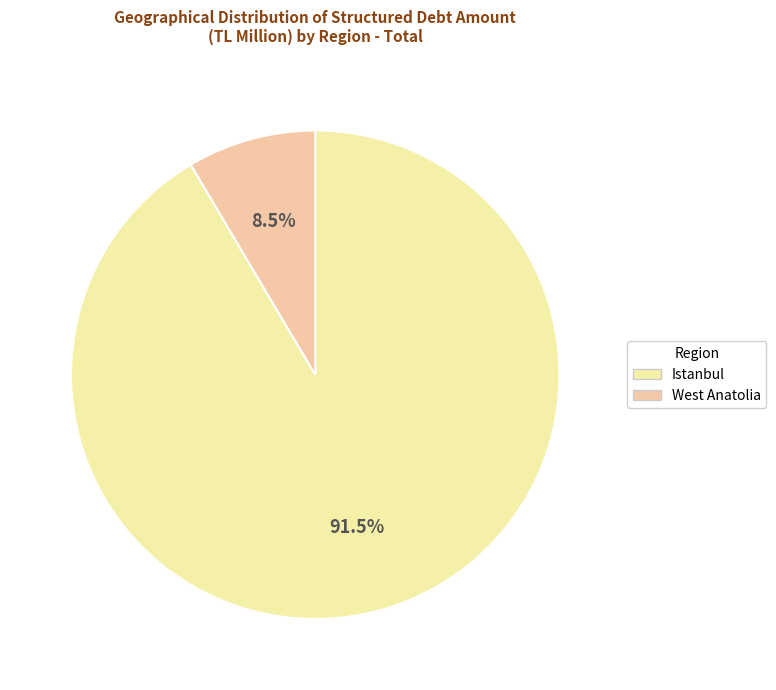

How many segments does this pie chart have?

2